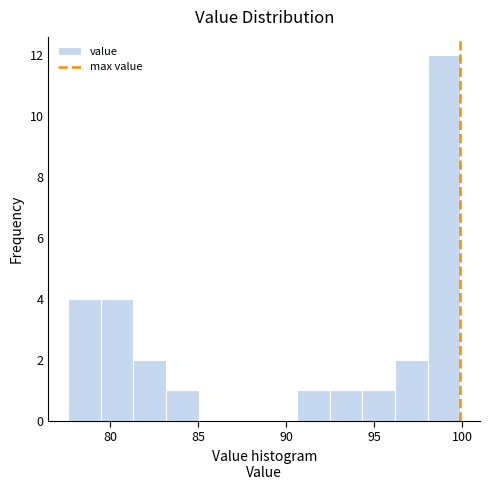

Around what value on the x-axis is the tallest bar? Give the approximate position of its centre, as read against the axis.

99.0